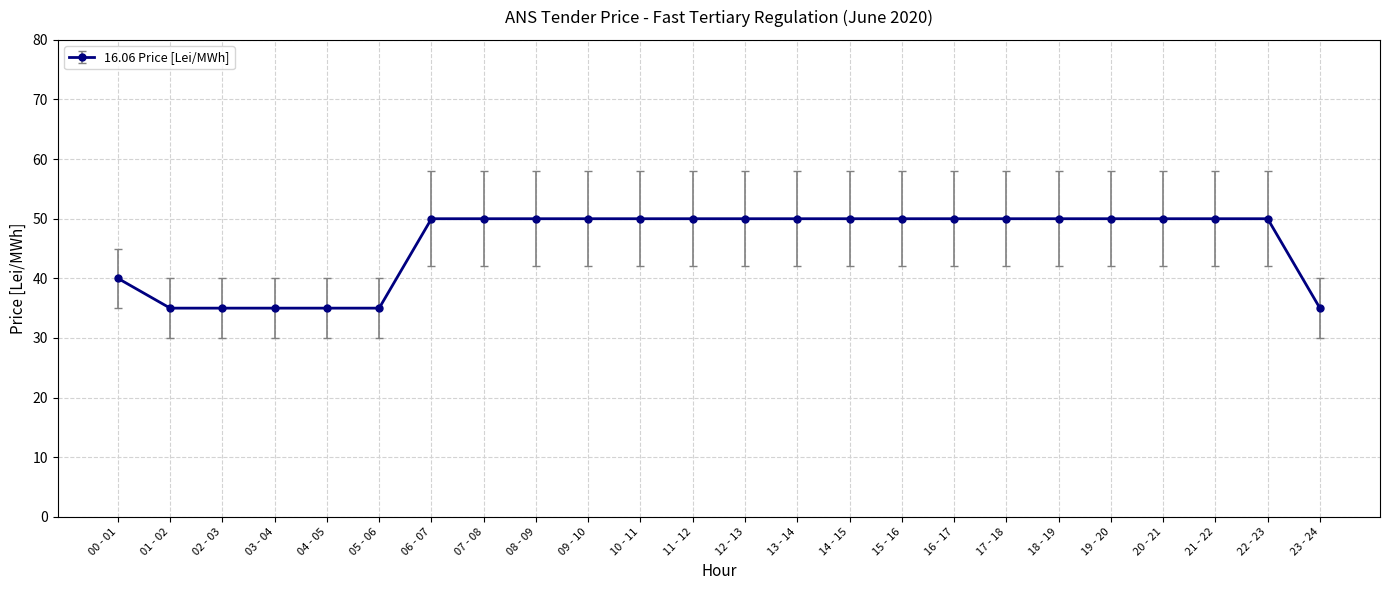

What is the greatest value displayed?

50